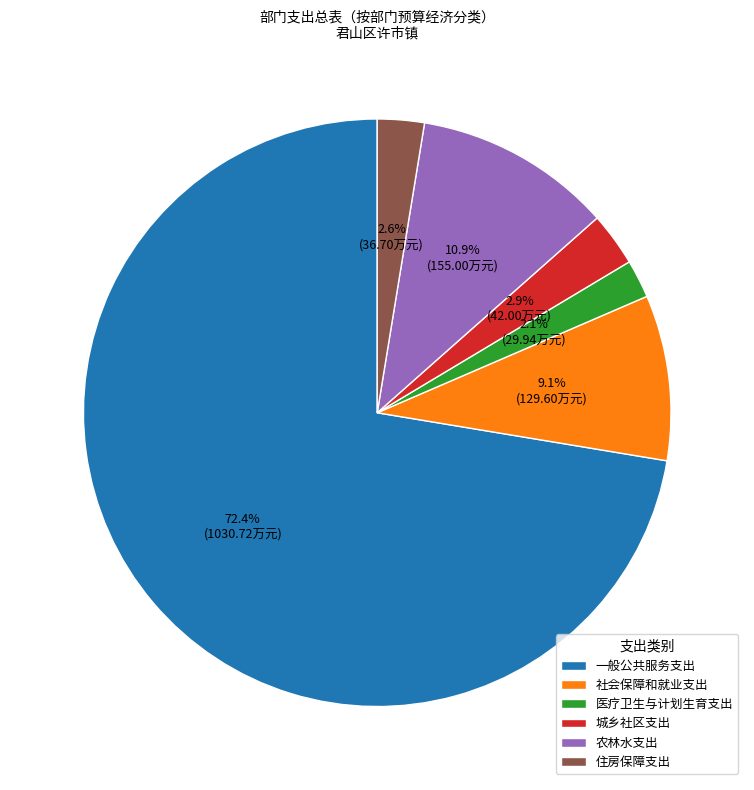

Which slice represents more than half of the pie?

一般公共服务支出